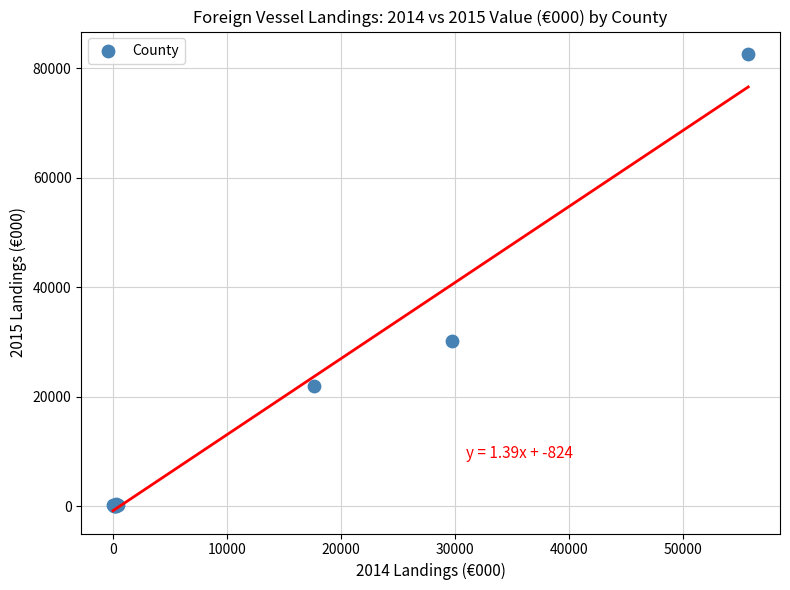

What Y value in the scatter plot is closest to 41245?

30246